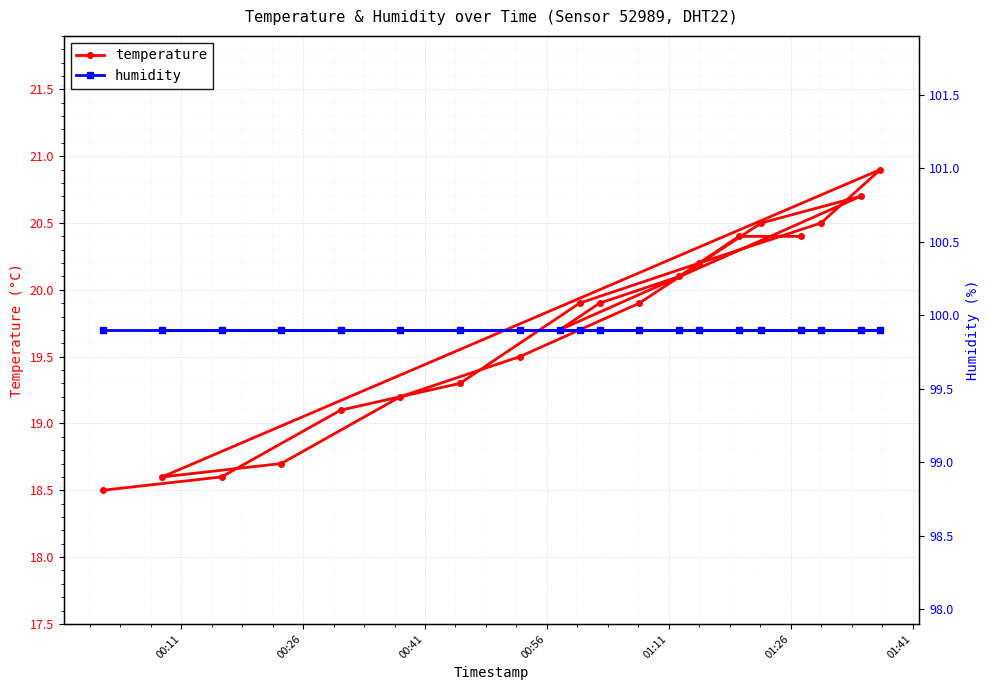

How many lines are shown in the chart?

2